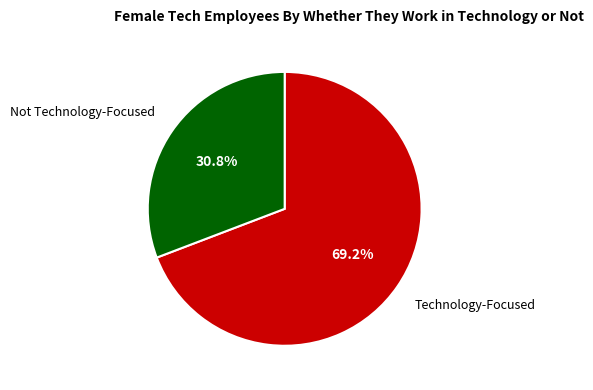

What is the total percentage of Not Technology-Focused and Technology-Focused?

100.0%